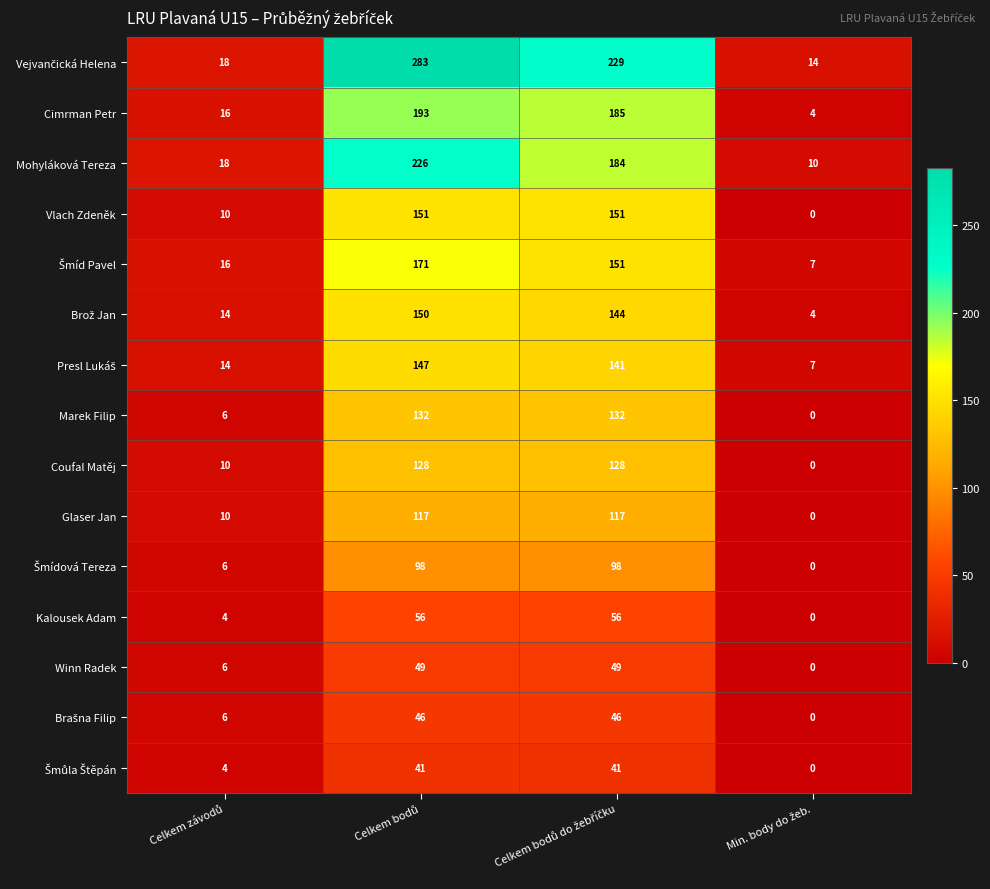

At how many categories does at least one series exceed 38?

2